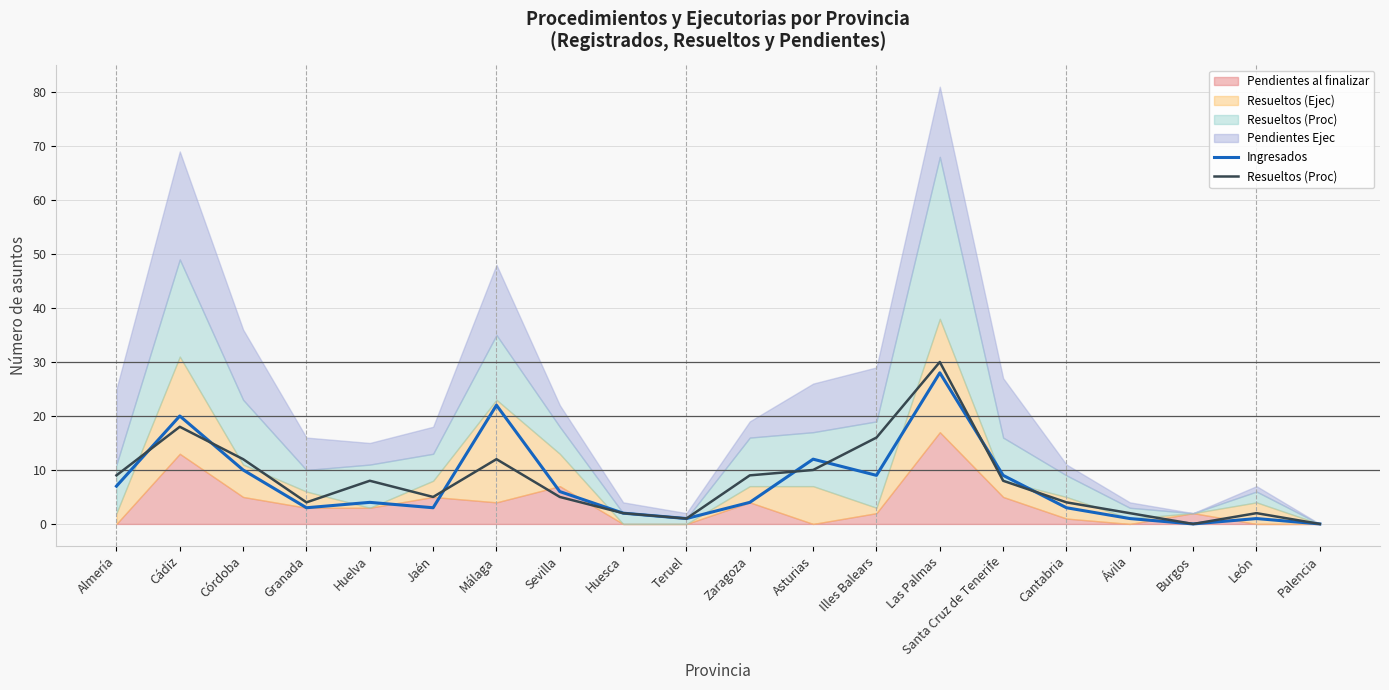

What is the spread (max minus min) of values at Asturias?

2